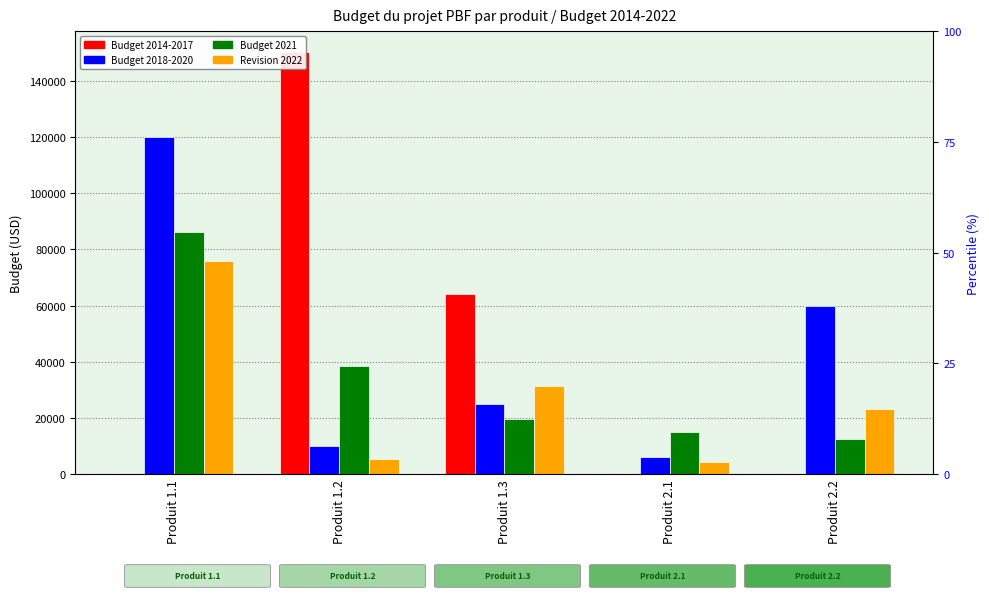

Reading left to right, what are all the values shown in this chart?

Budget 2014-2017: Produit 1.1=0.0	Produit 1.2=150078.0	Produit 1.3=64031.2	Produit 2.1=0.0	Produit 2.2=0.0
Budget 2018-2020: Produit 1.1=120000.0	Produit 1.2=10000.0	Produit 1.3=25000.0	Produit 2.1=6000.0	Produit 2.2=60000.0
Budget 2021: Produit 1.1=86000.0	Produit 1.2=38500.0	Produit 1.3=19500.0	Produit 2.1=15000.0	Produit 2.2=12500.0
Revision 2022: Produit 1.1=75735.0	Produit 1.2=5415.0	Produit 1.3=31225.0	Produit 2.1=4200.0	Produit 2.2=23218.0